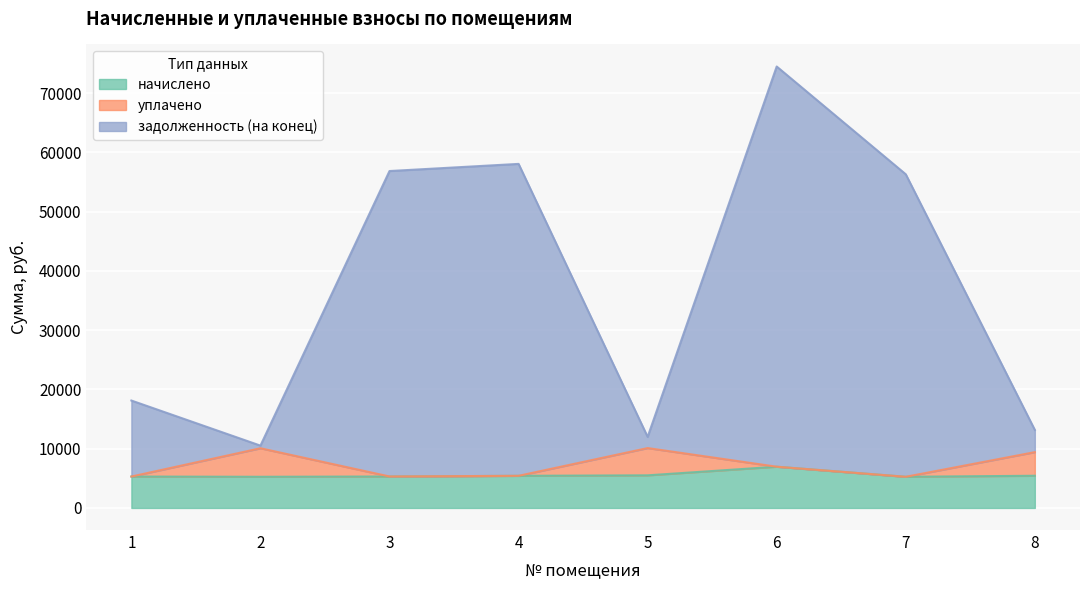

What is the value of the задолженность (на конец) point at the 4th from the left?

58073.7